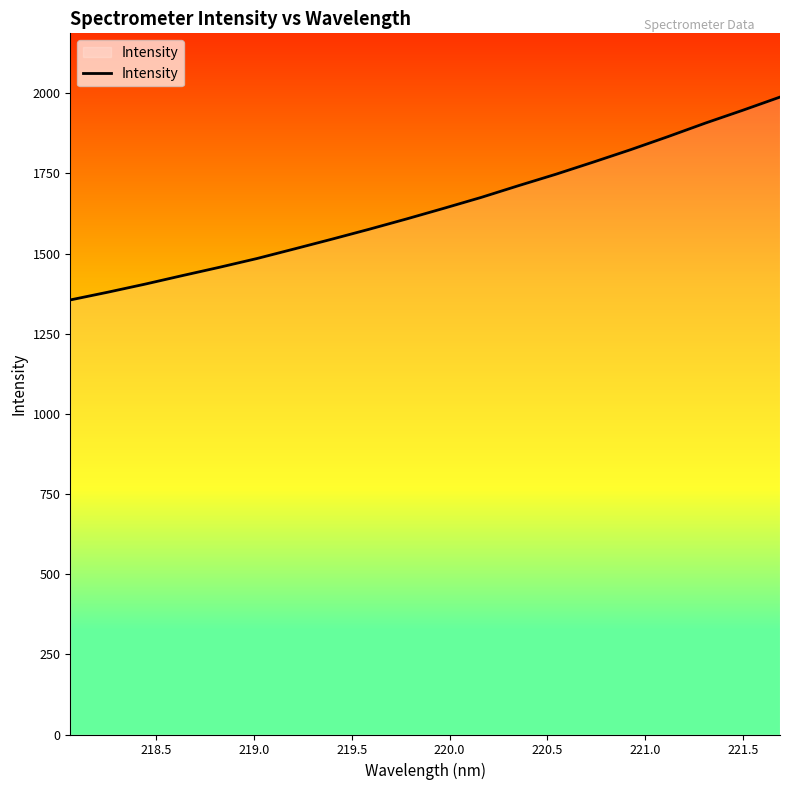

What is the greatest value displayed?

1988.0